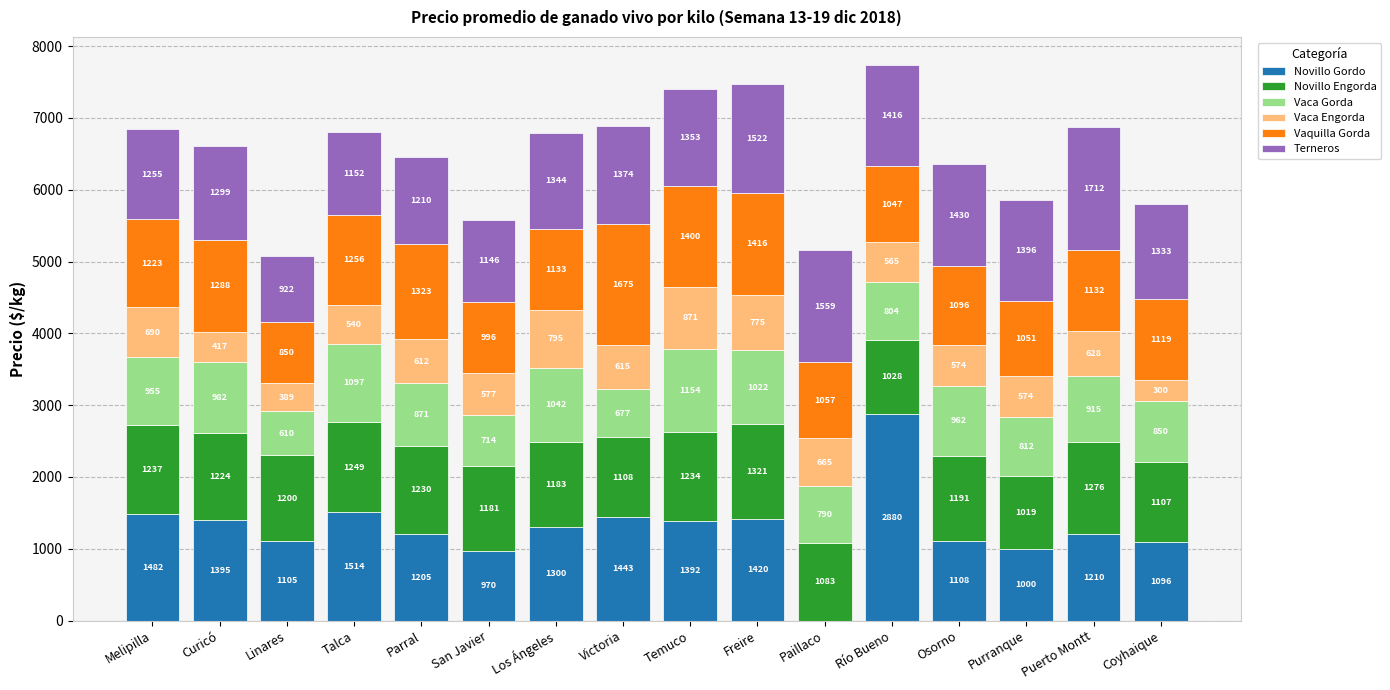

Where is Novillo Gordo nearest to the value 1440?

Victoria